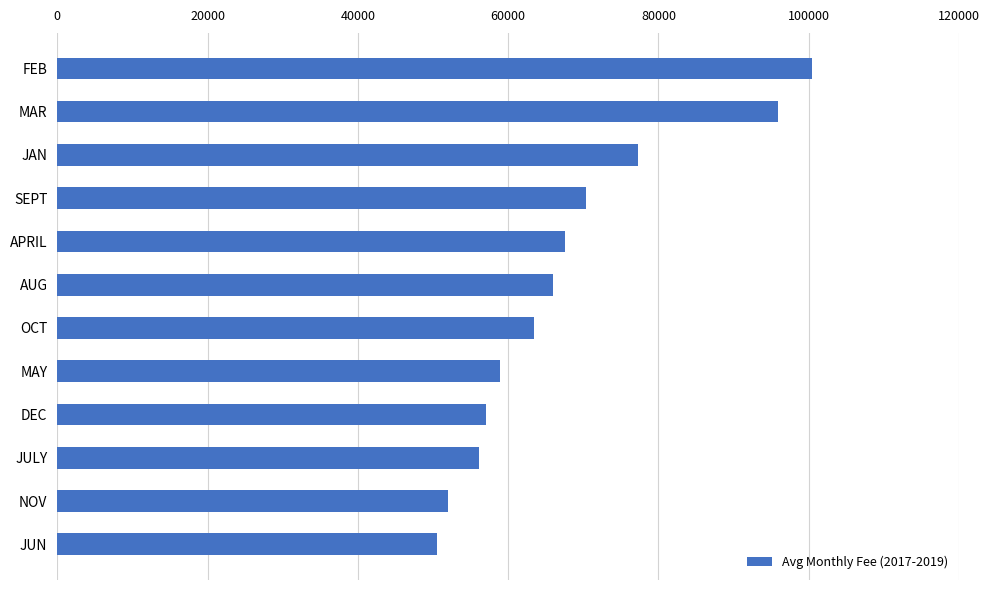

What is the label of the 4th bar from the top?

SEPT